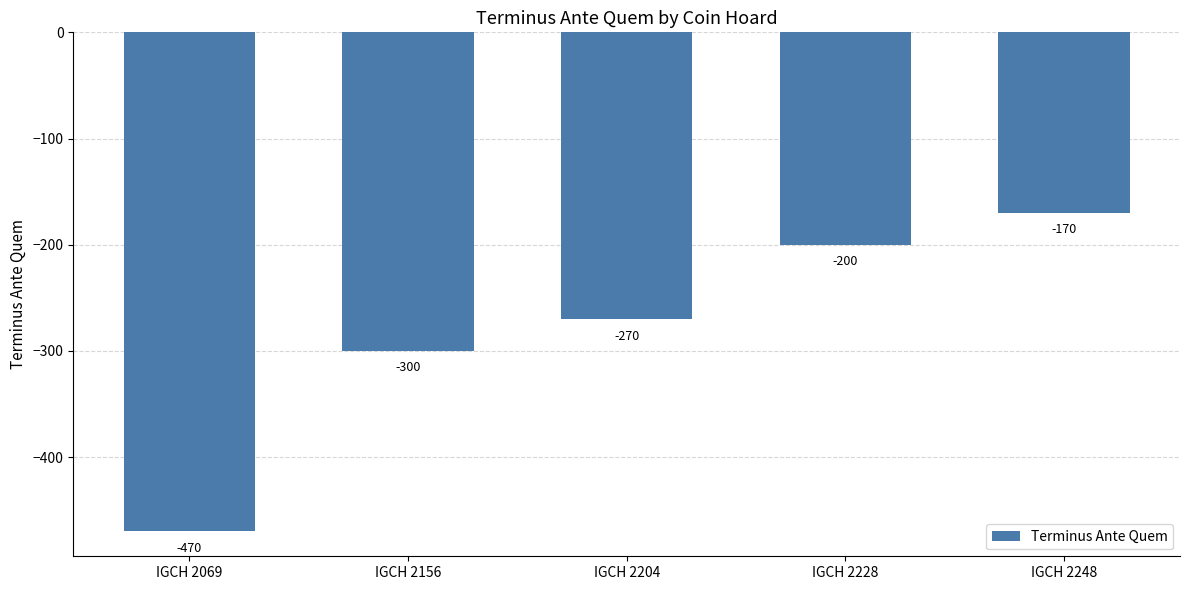

How many data points does each series have?

5